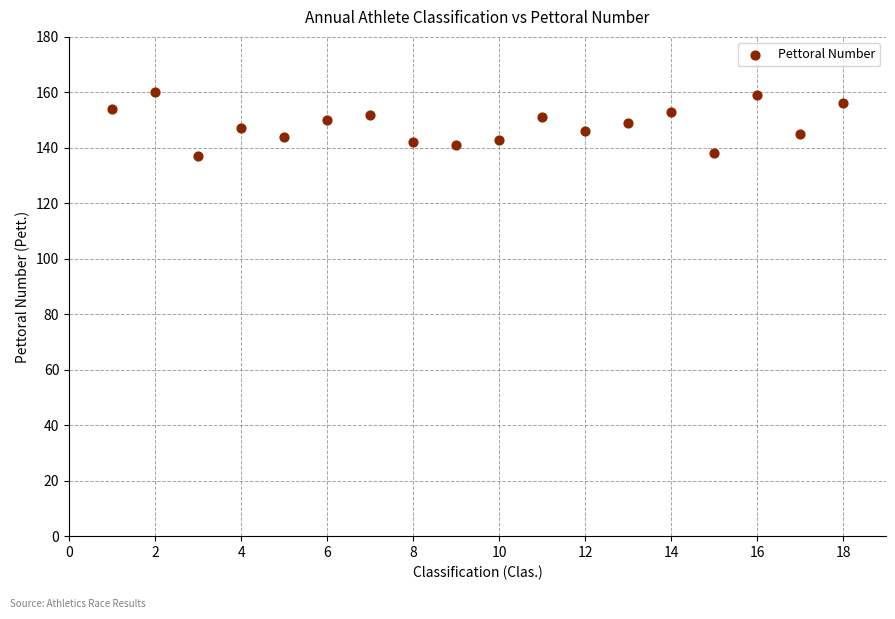

What is the range of Y values (max minus min)?

23